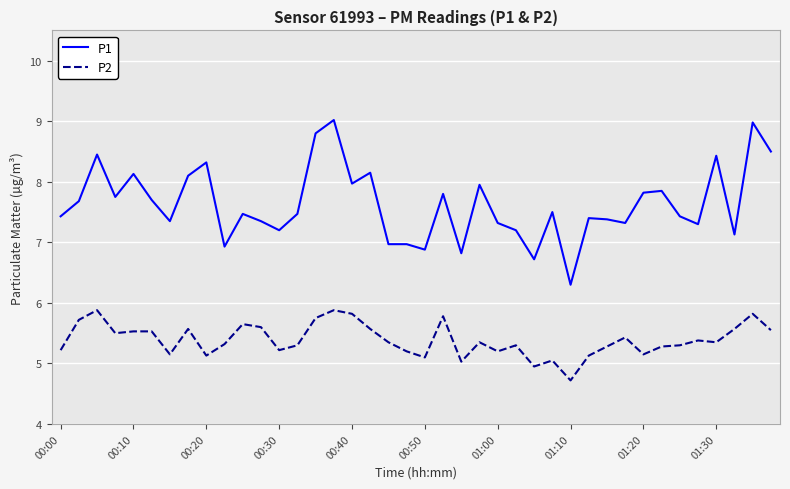

Which series has the widest spread of values?

P1